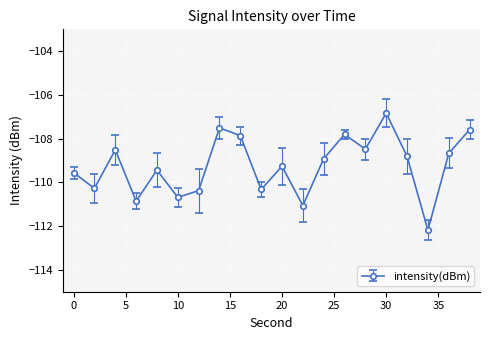

How many interior local peaks (higher than both neighbors) does the data have?

6